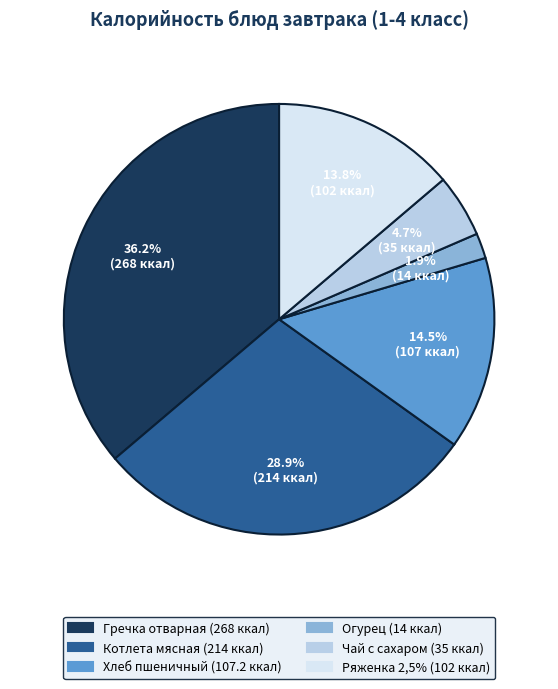

To the nearest percent, what is the difference between the largest and smallest slice percentages?

34%